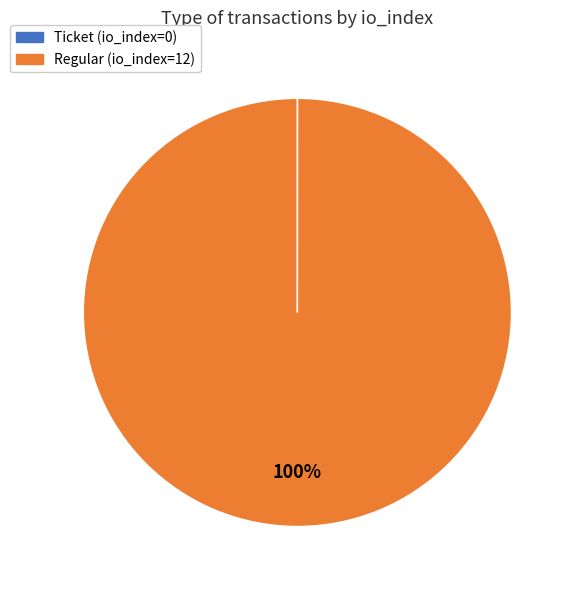

Does Regular (io_index=12) represent more than half of the total?

Yes